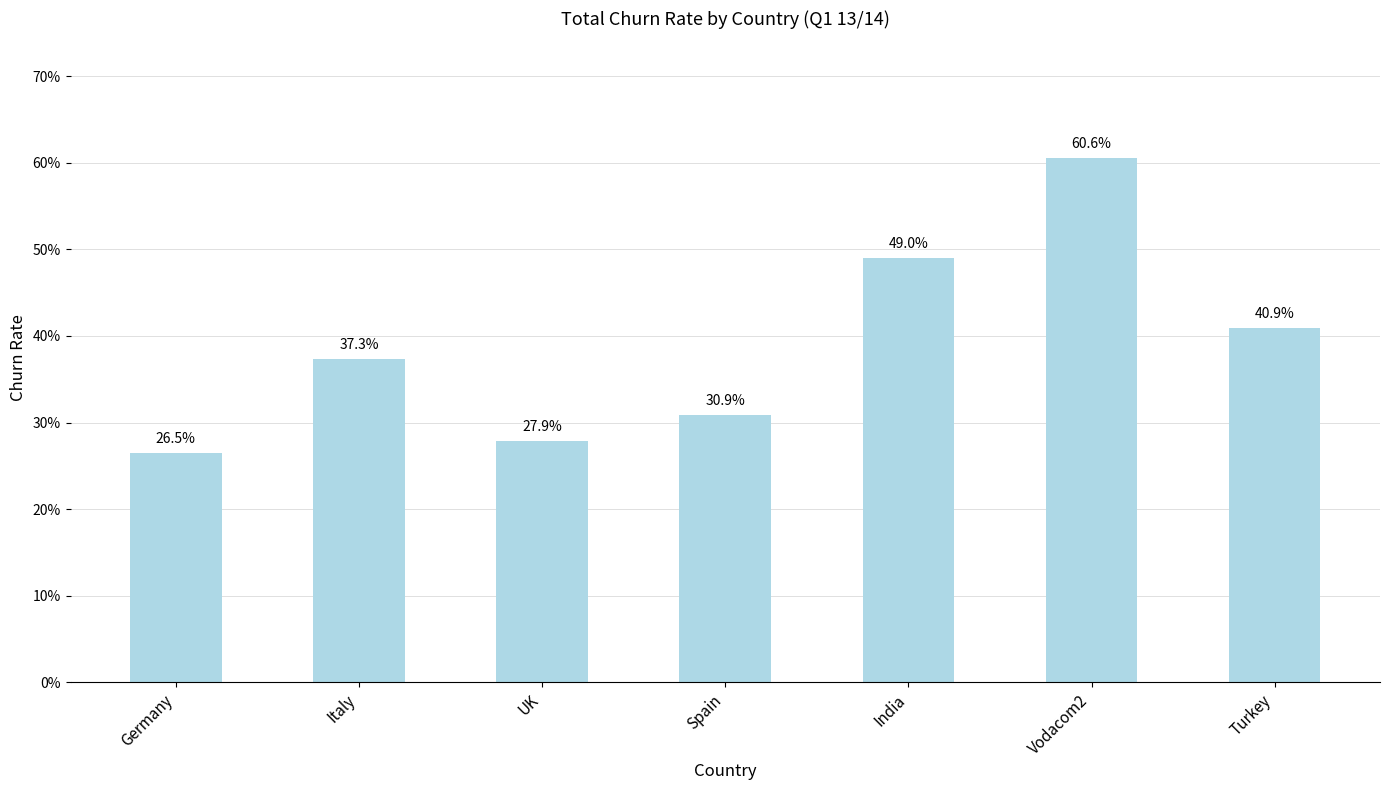

What is the value of the 1st bar from the left?

0.3